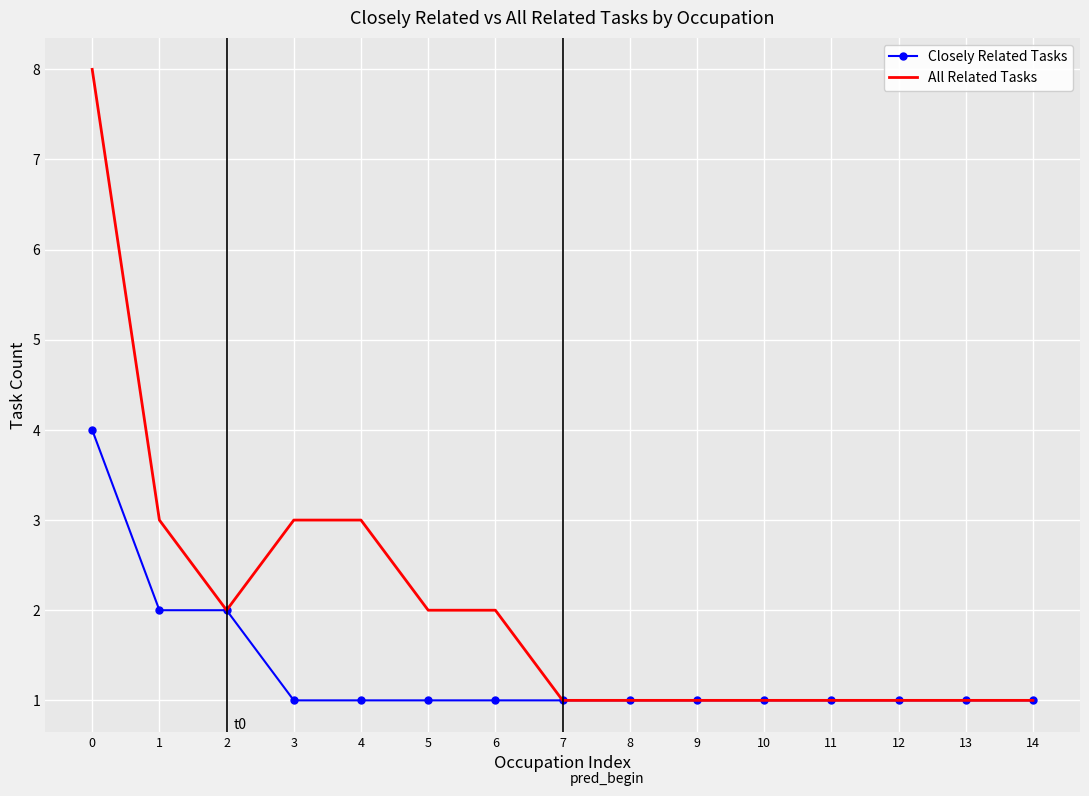

What is the total value across all series at 11?

2